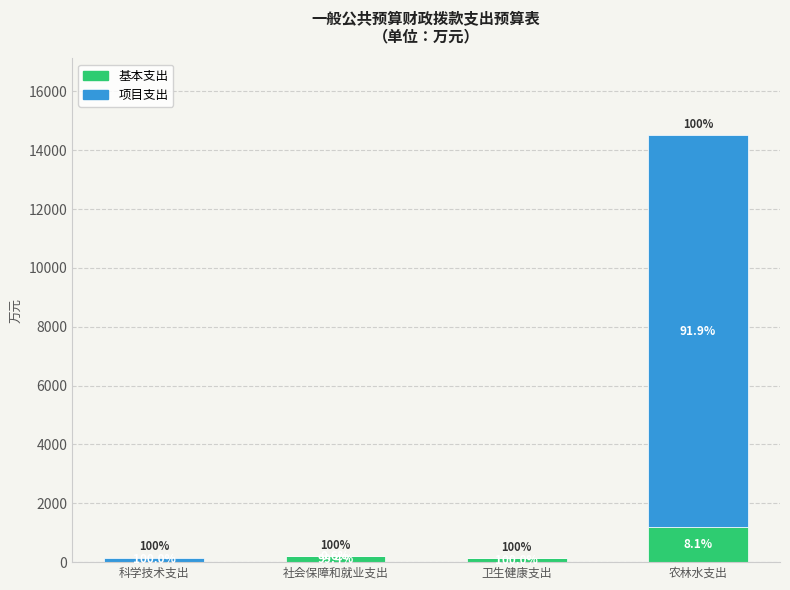

At how many categories does at least one series exceed 1480?

1